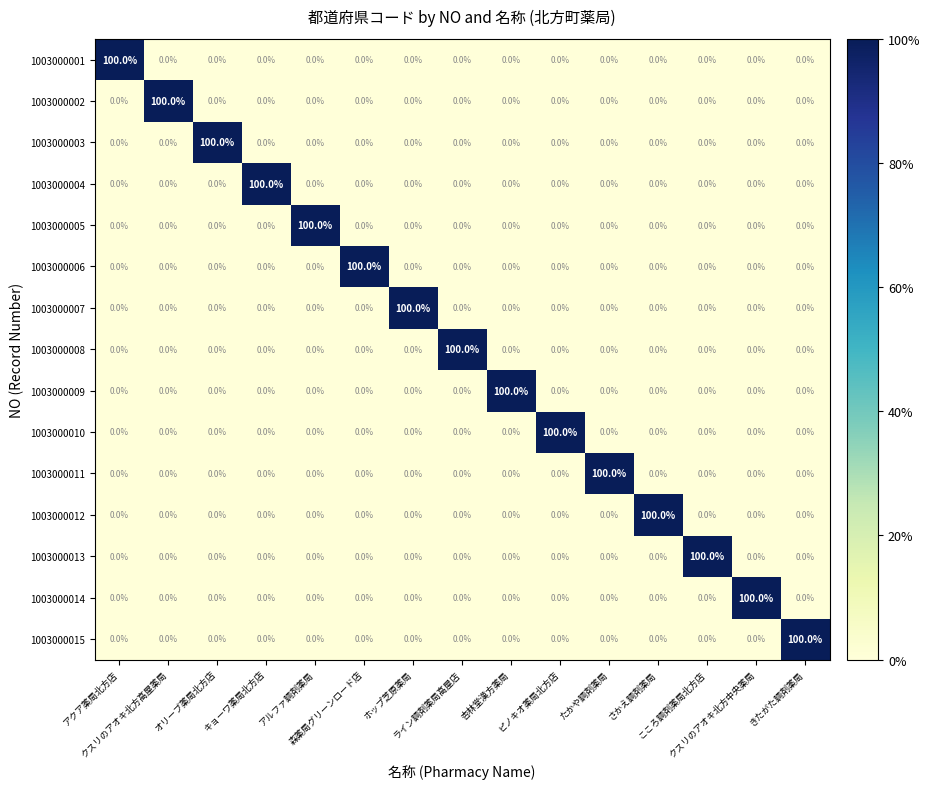

What is the spread (max minus min) of values at キョーワ薬局北方店?

100